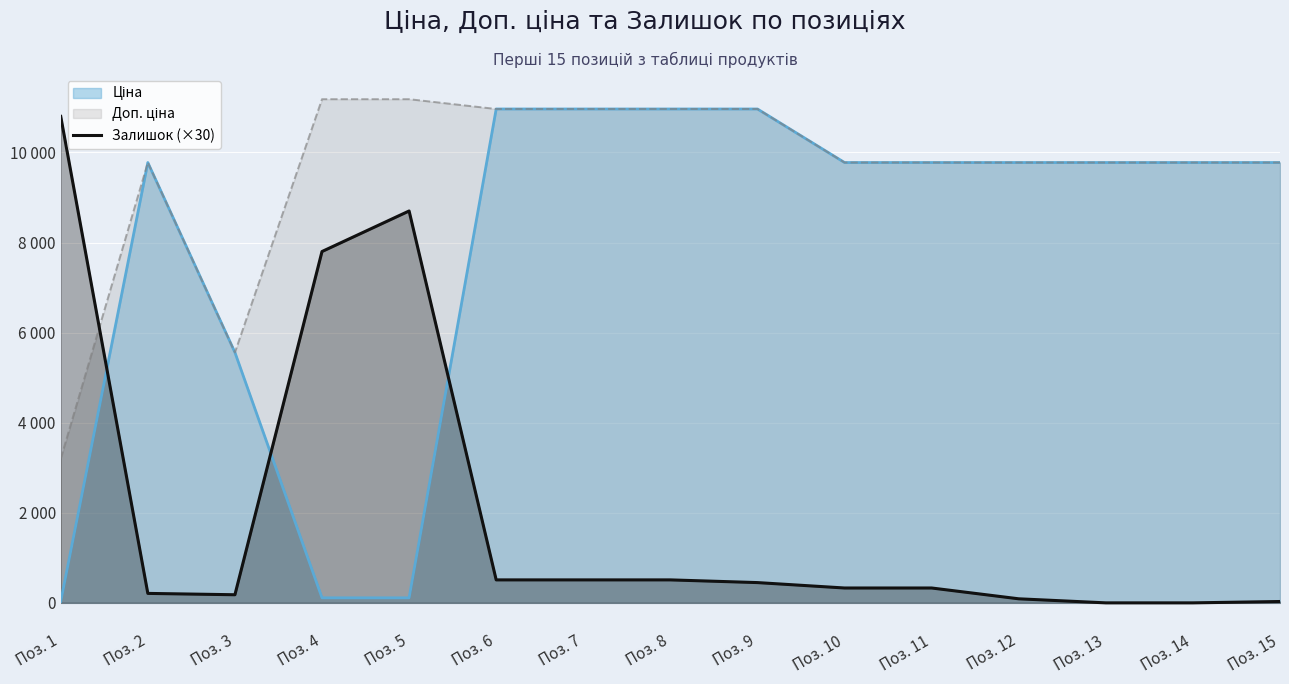

Reading left to right, what are all the values shown in this chart?

Поз. 1=10800	Поз. 2=210	Поз. 3=180	Поз. 4=7800	Поз. 5=8700	Поз. 6=510	Поз. 7=510	Поз. 8=510	Поз. 9=450	Поз. 10=330	Поз. 11=330	Поз. 12=90	Поз. 13=0	Поз. 14=0	Поз. 15=30